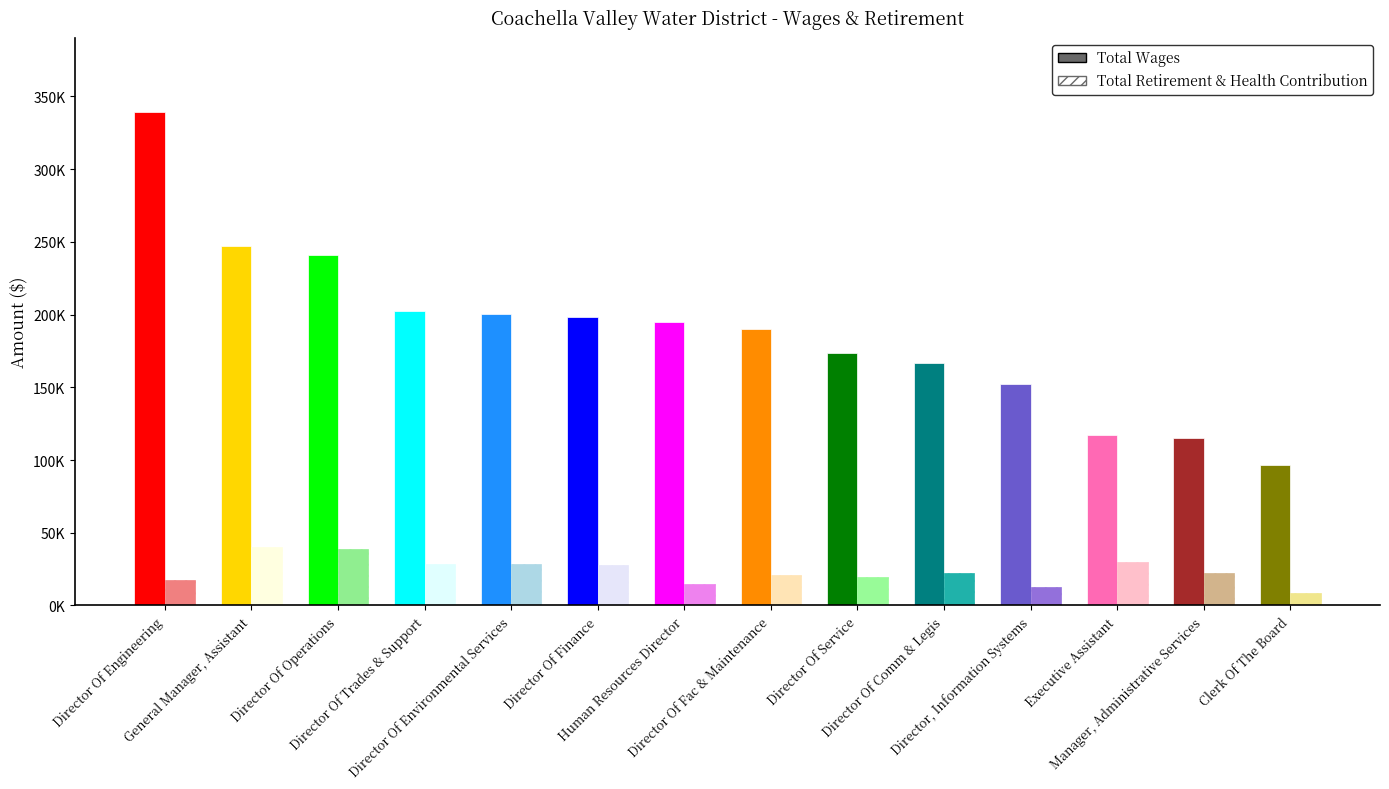

Which series has the widest spread of values?

Total Wages